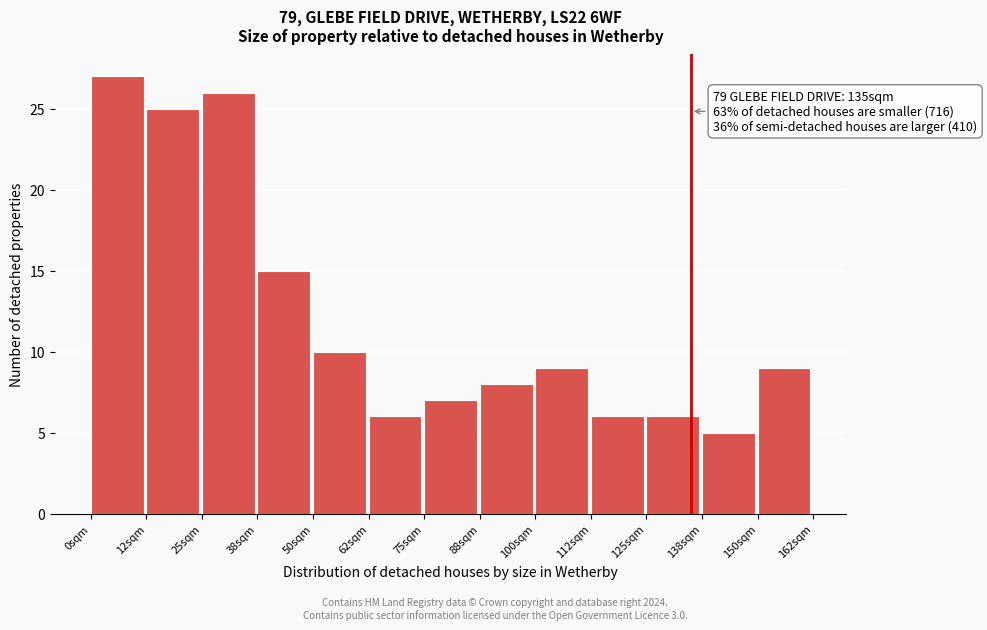

Reading right to left, transcribe all the data shown in this chart.

9	5	6	6	9	8	7	6	10	15	26	25	27